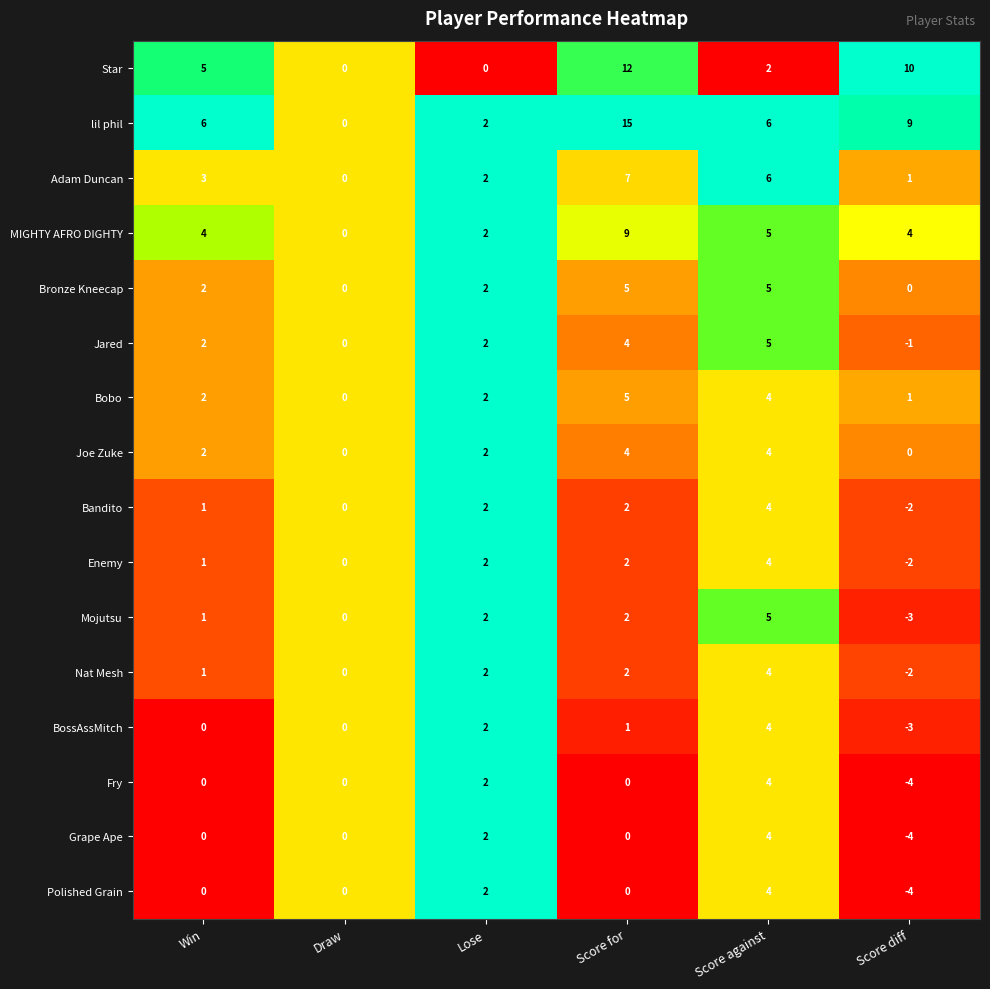

True or false: Grape Ape has a value of 2 at Lose.

True